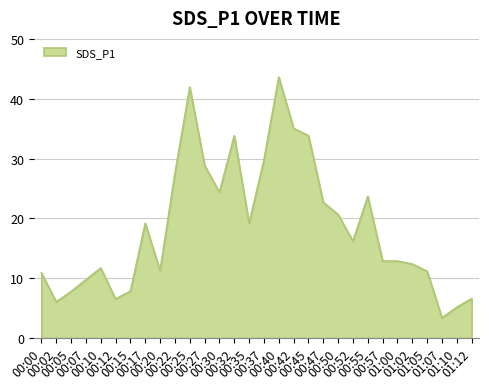

Which label corresponds to the largest value in the chart?

00:40